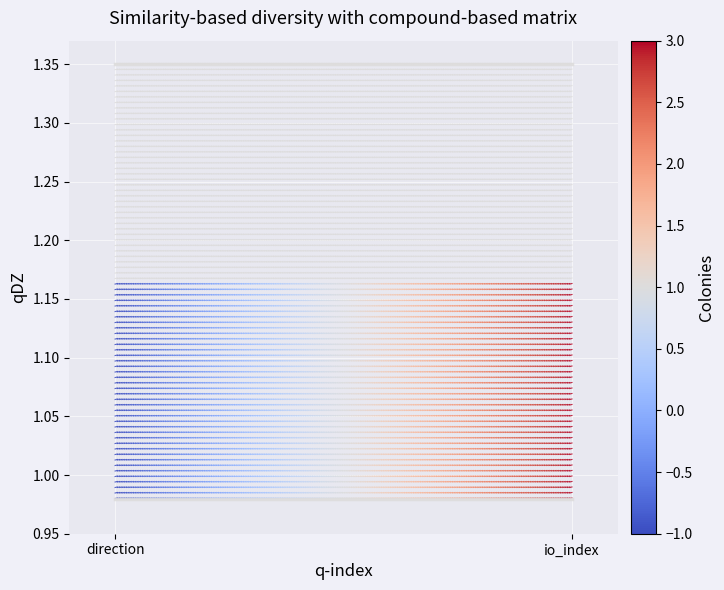

Between io_index and direction, which is larger?

io_index